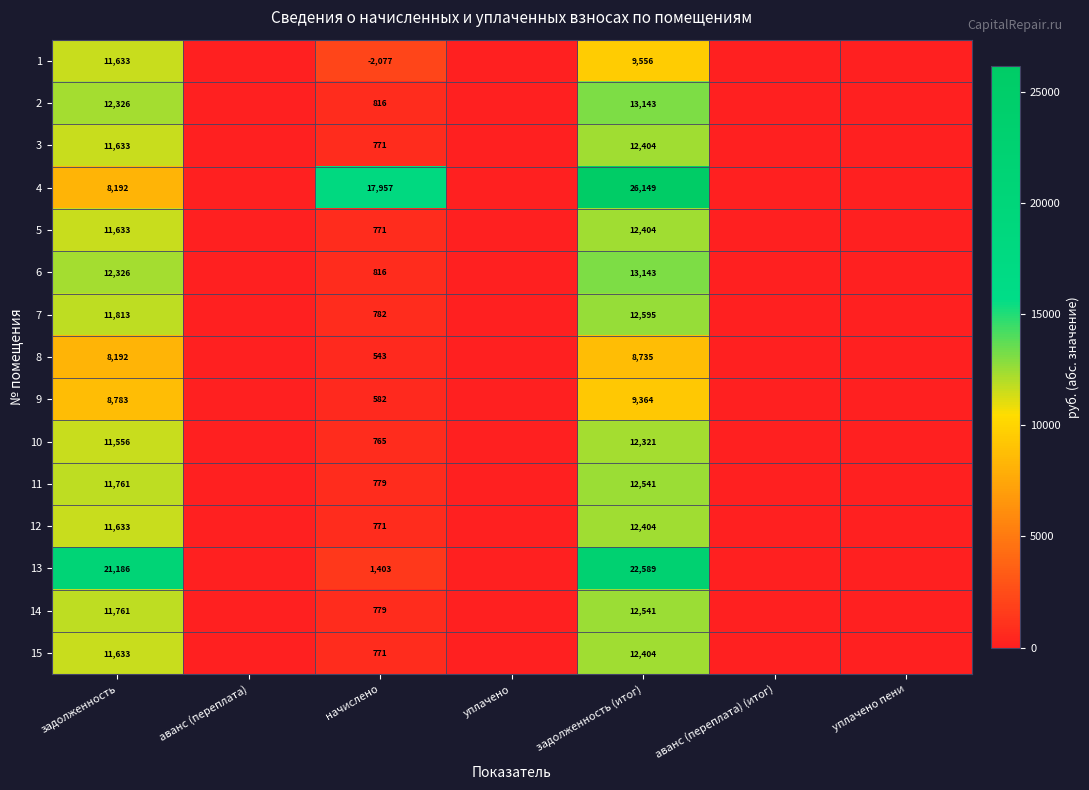

The value of 6 at задолженность (итог) is 13143. True or false?

True